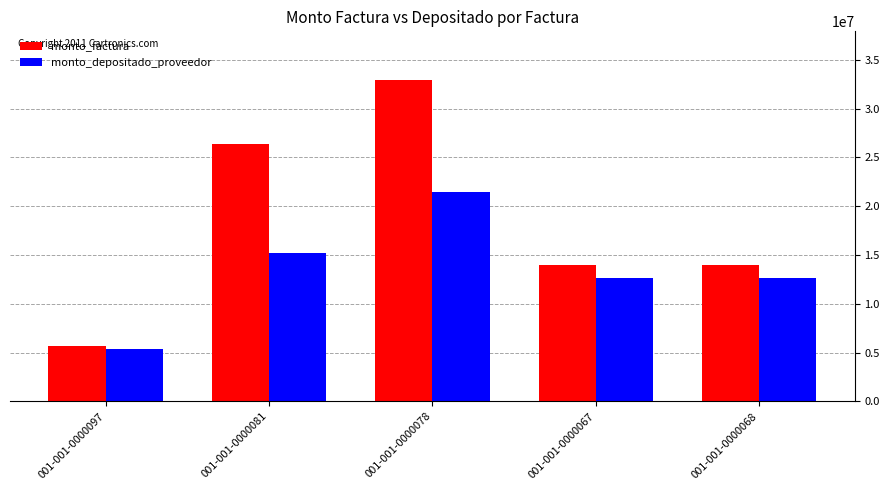

The value of monto_depositado_proveedor at 001-001-0000067 is 12675858. True or false?

True